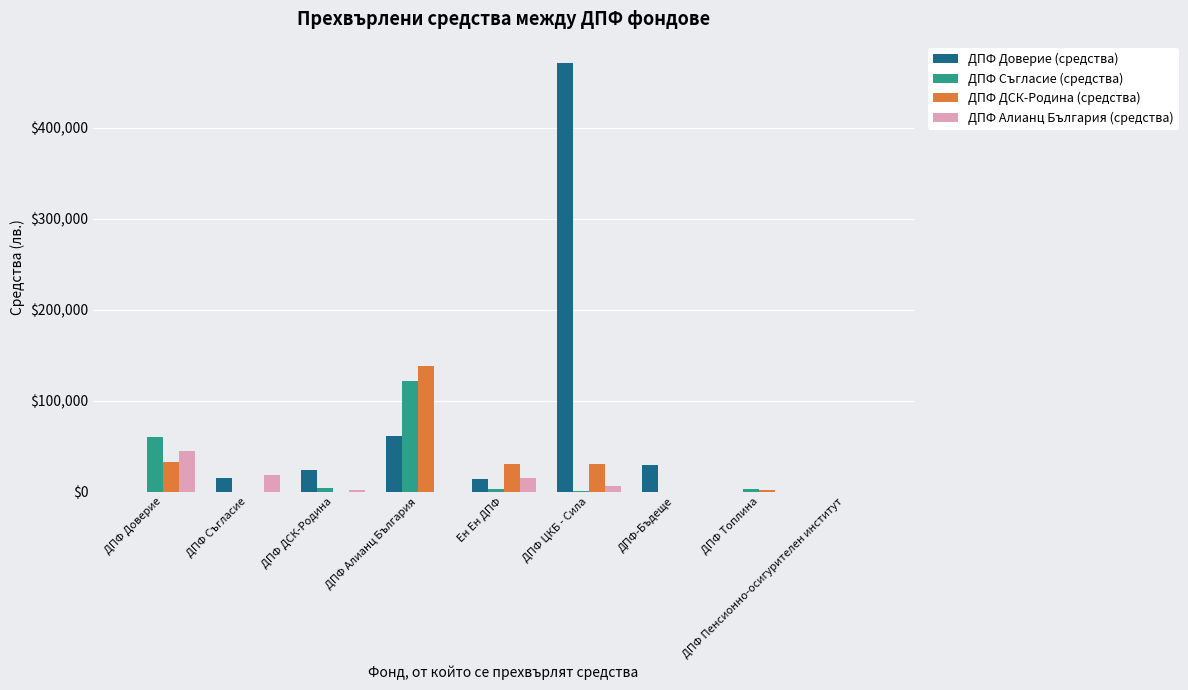

Which series has the largest total across all categories?

ДПФ Доверие (средства)